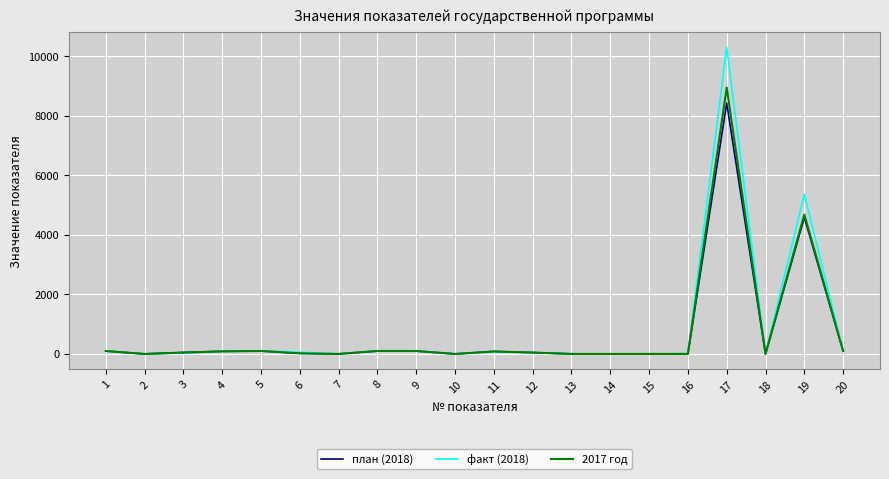

How many distinct data groups are displayed?

3